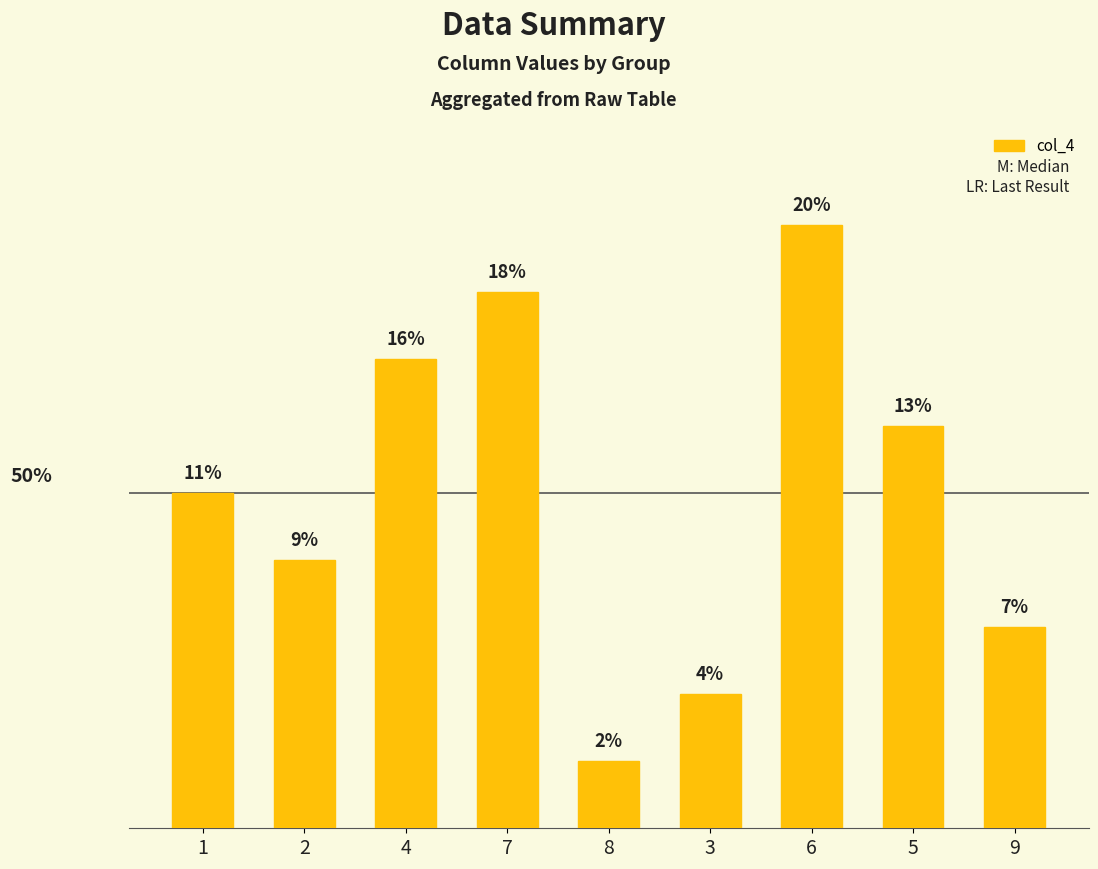

Rank the categories by value from highest to lowest.

6, 7, 4, 5, 1, 2, 9, 3, 8